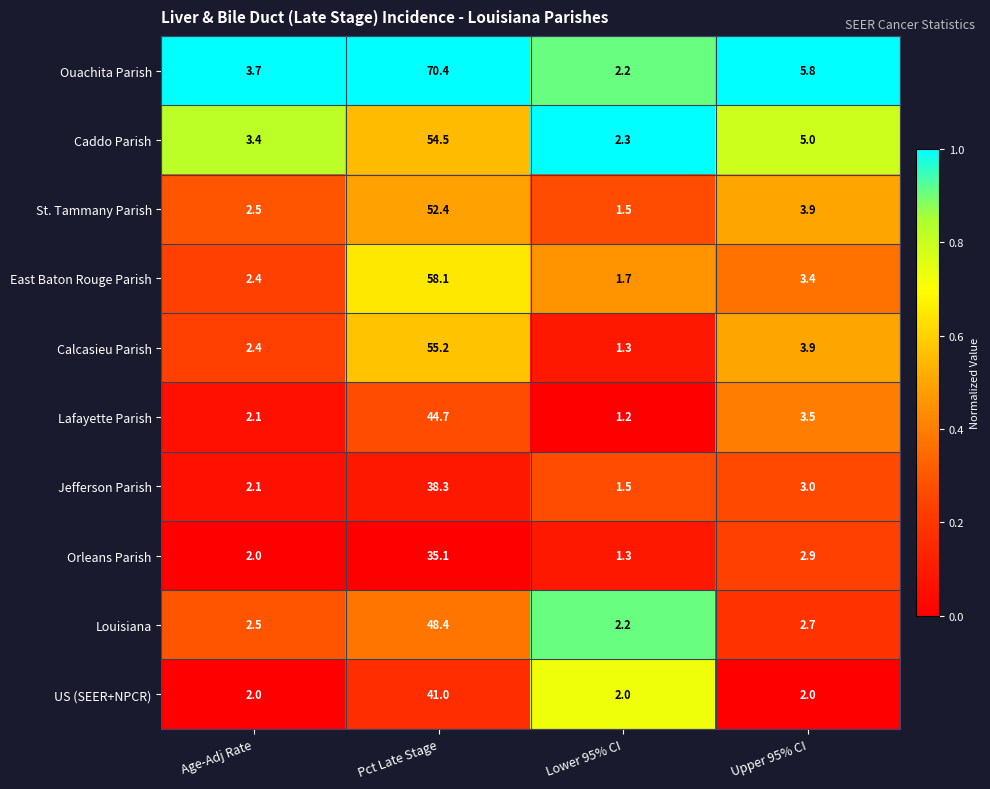

True or false: East Baton Rouge Parish has a value of 5.1 at Upper 95% CI.

False